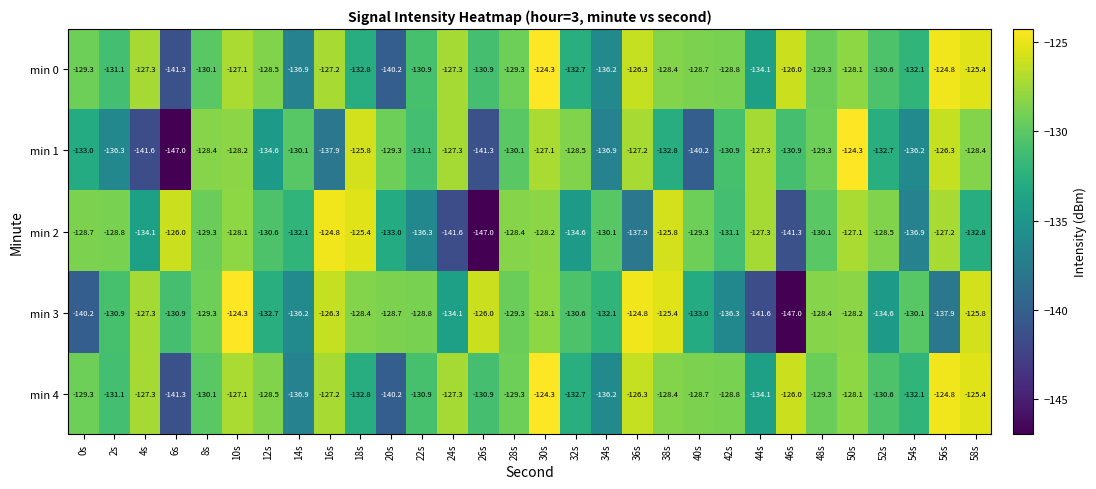

The min 0 series shows -127.3 at 4s. True or false?

True